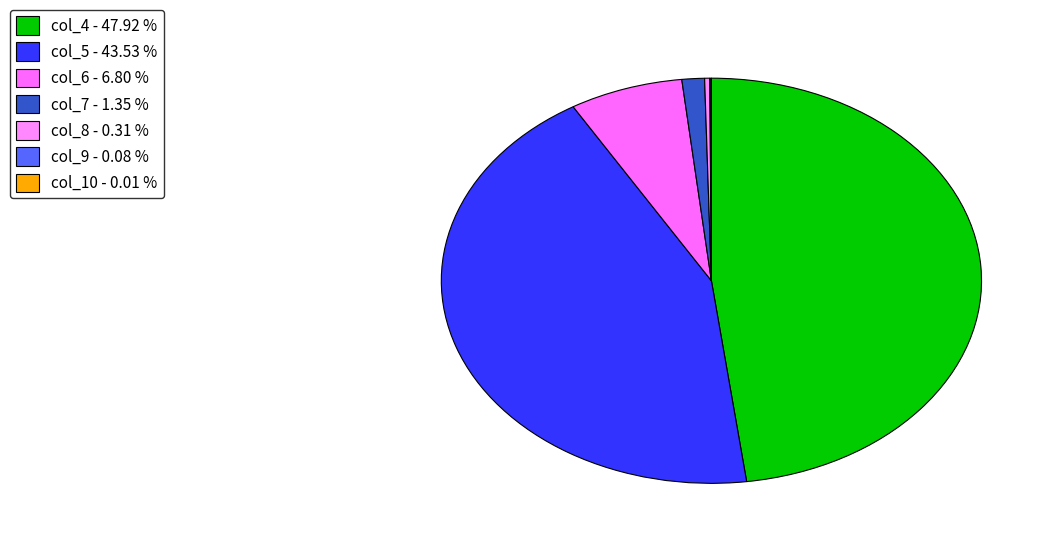

Is there a majority slice in this chart?

No